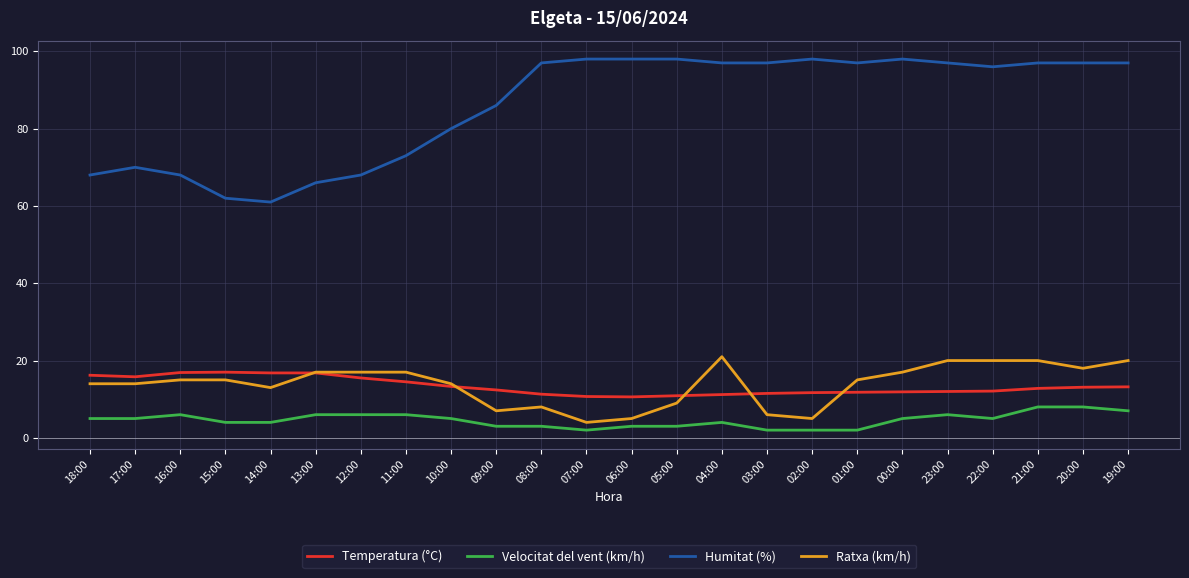

True or false: Ratxa (km/h) and Temperatura (°C) cross at least once.

True